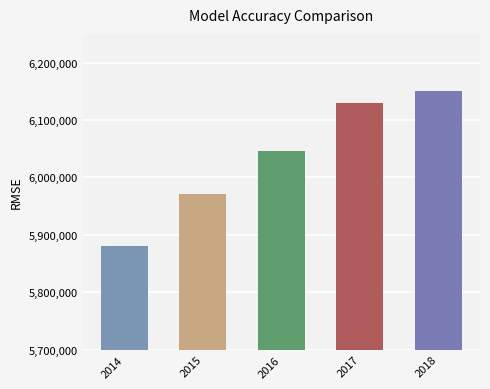

Reading left to right, what are all the values shown in this chart?

5879724.8	5971086.6	6045436.8	6129518.7	6149732.0